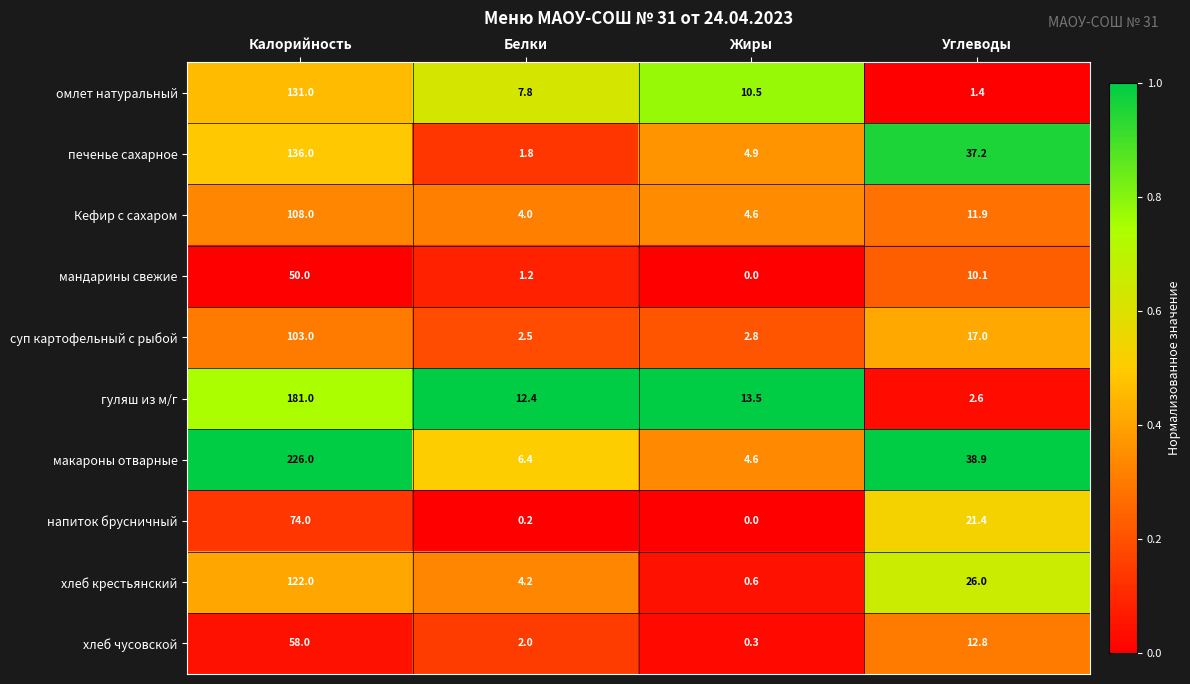

What is the difference between the печенье сахарное values at Жиры and Калорийность?

131.1